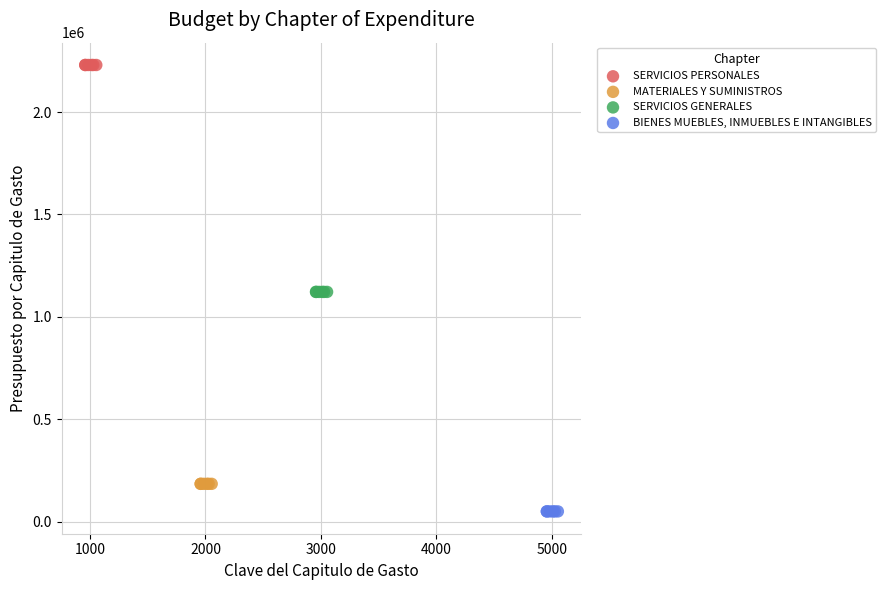

Which series reaches the minimum Y coordinate?

BIENES MUEBLES, INMUEBLES E INTANGIBLES